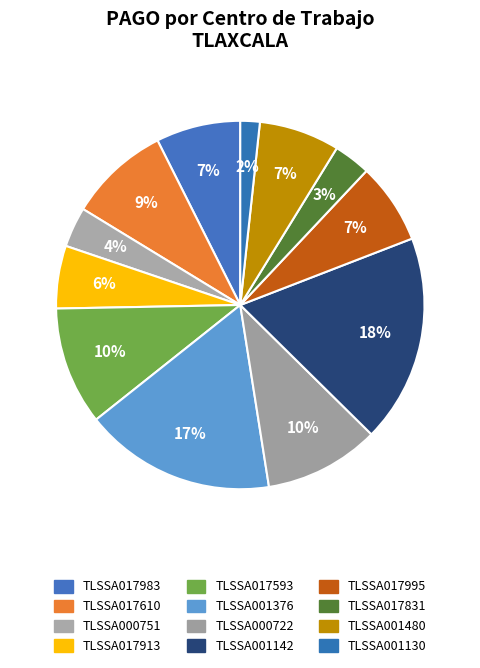

Does TLSSA000722 account for over 50% of the chart?

No